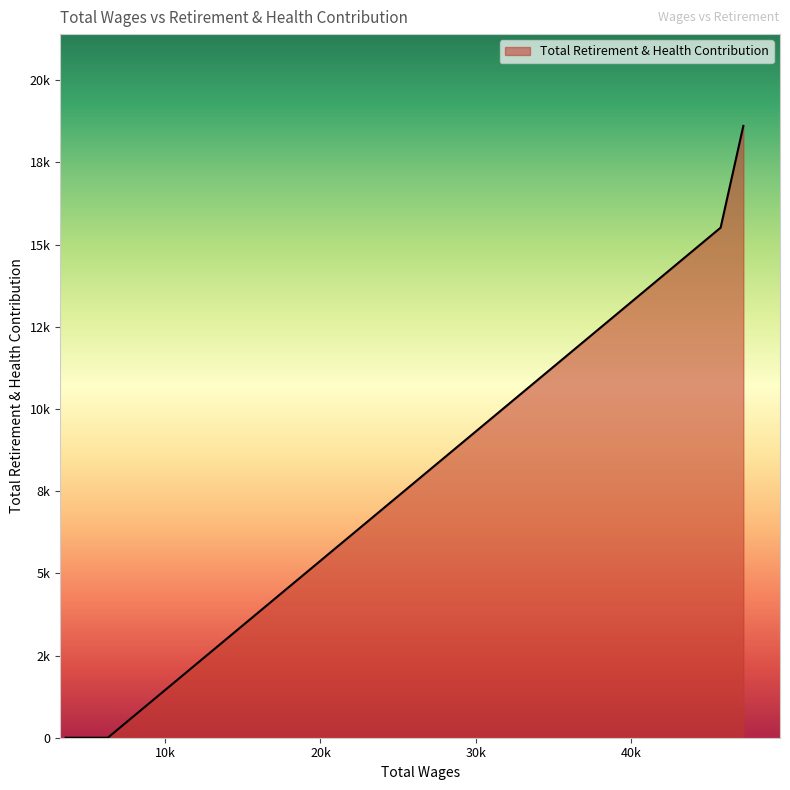

Is this an area chart (filled region under the line)?

Yes